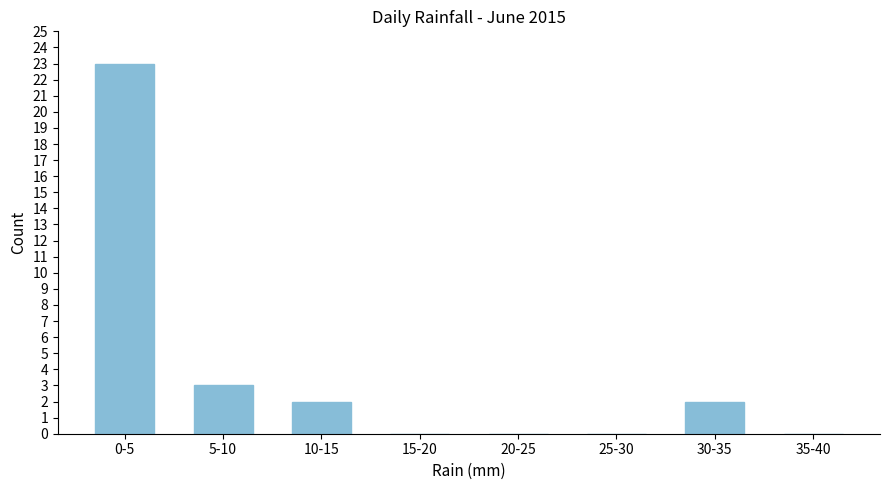

Reading right to left, list all the values displayed in this chart.

35-40=0	30-35=2	25-30=0	20-25=0	15-20=0	10-15=2	5-10=3	0-5=23